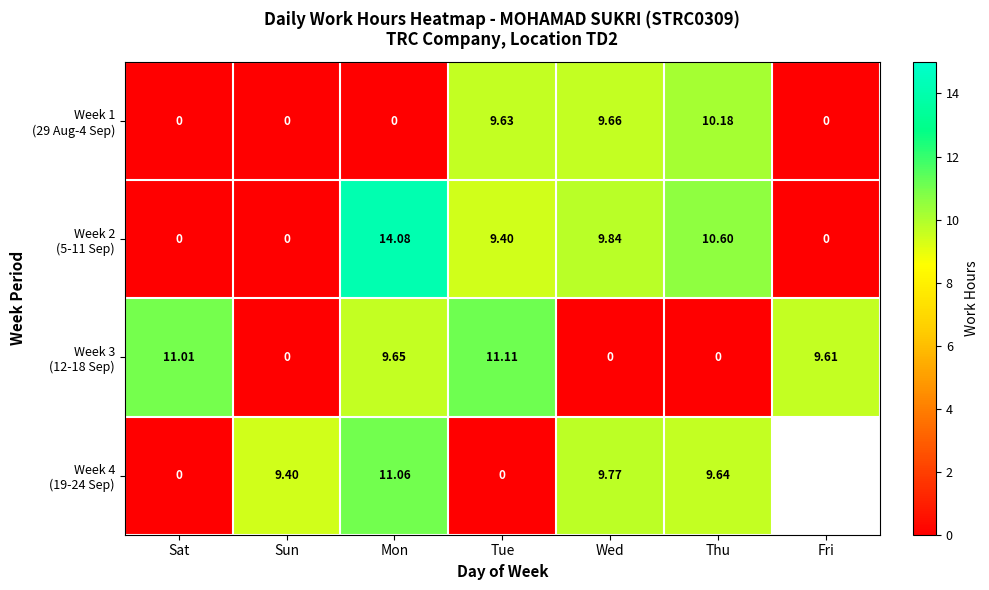

Which series has the widest spread of values?

Week 2 (5-11 Sep)